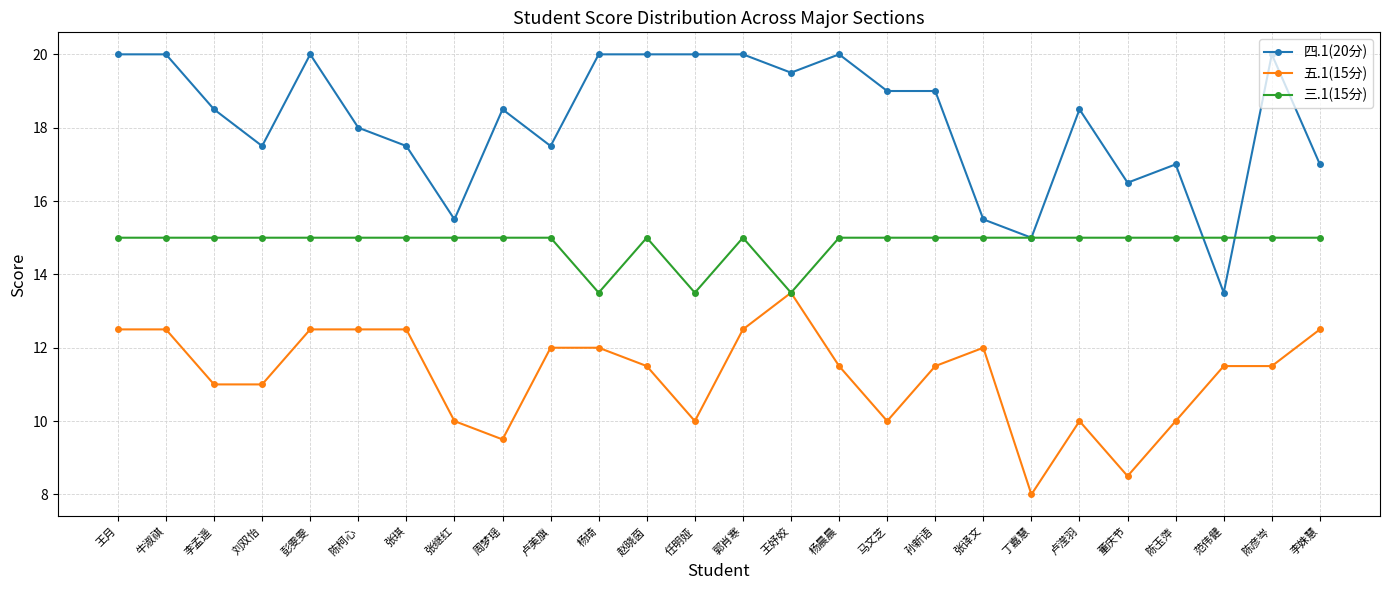

True or false: 四.1(20分) and 五.1(15分) cross at least once.

False